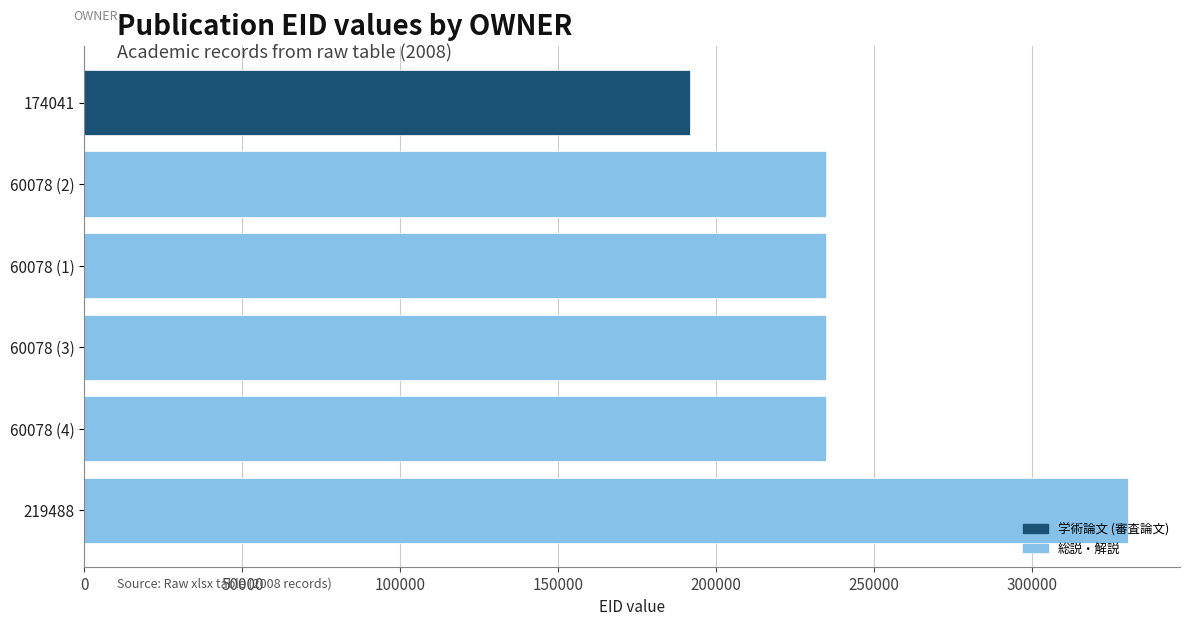

Between 174041 and 219488, which is larger?

219488